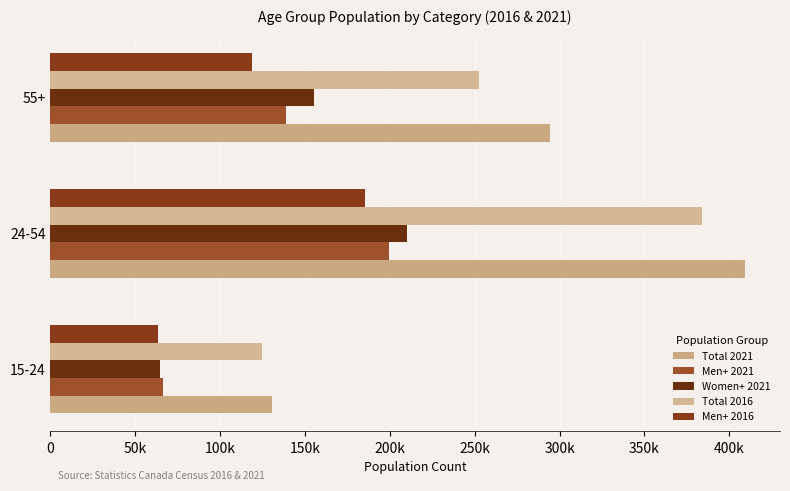

What is the sum of all Total 2021 values?

834145